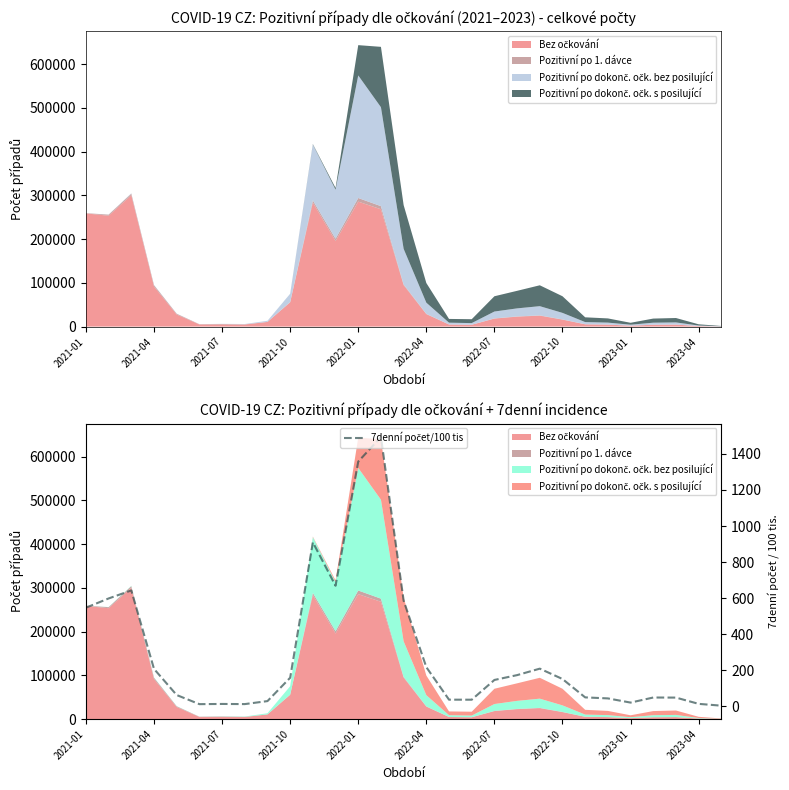

The chart shows a value of 28.5 at 26. True or false?

False